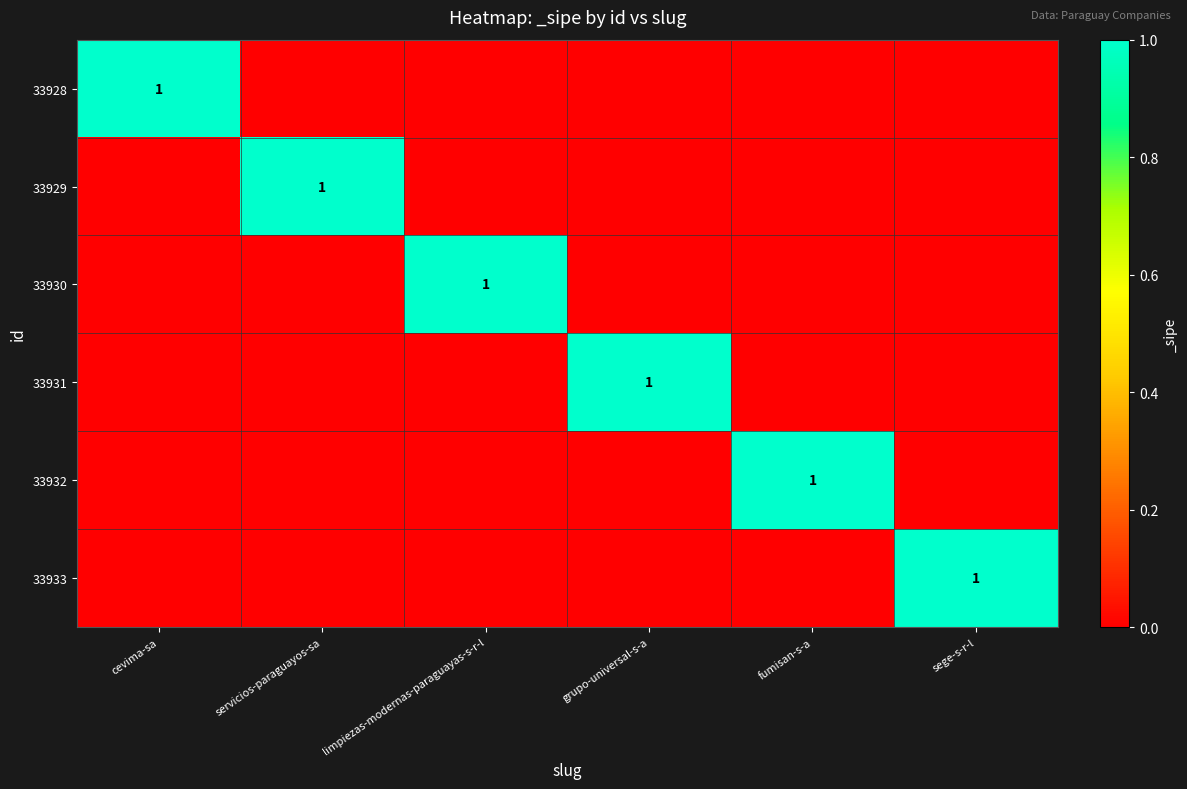

At which label does 33929 reach its minimum?

cevima-sa